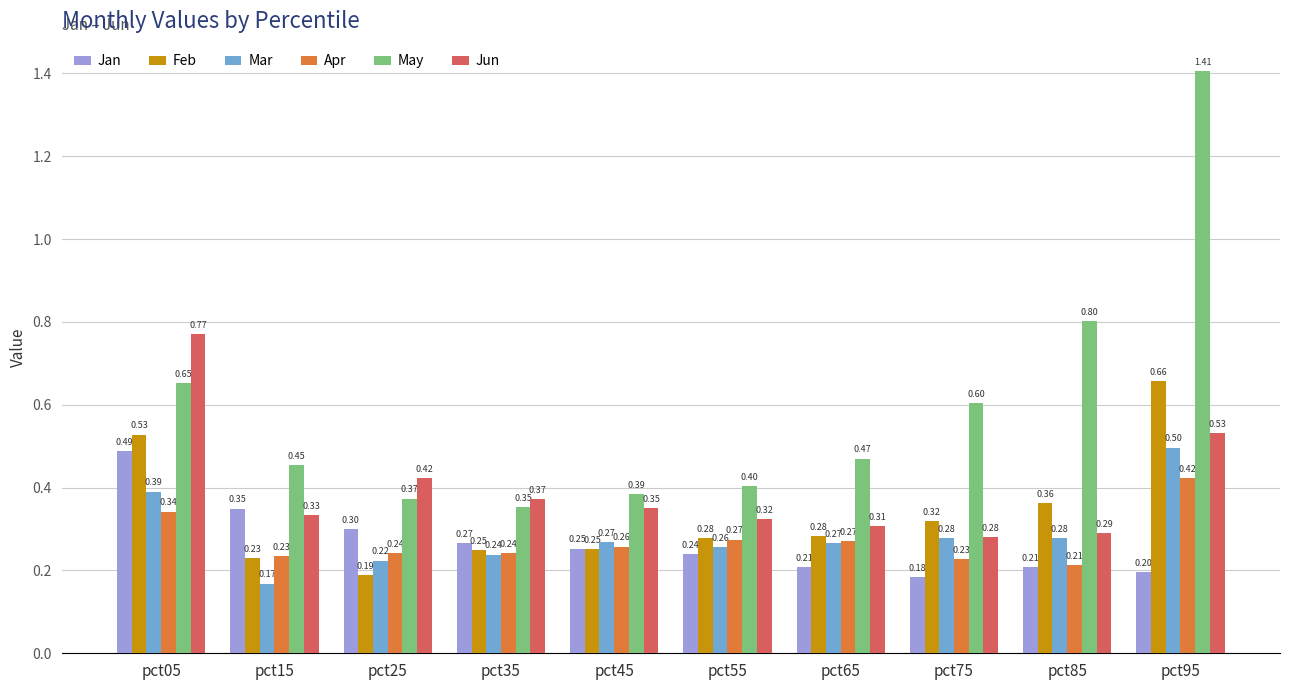

How many groups of bars are there?

10